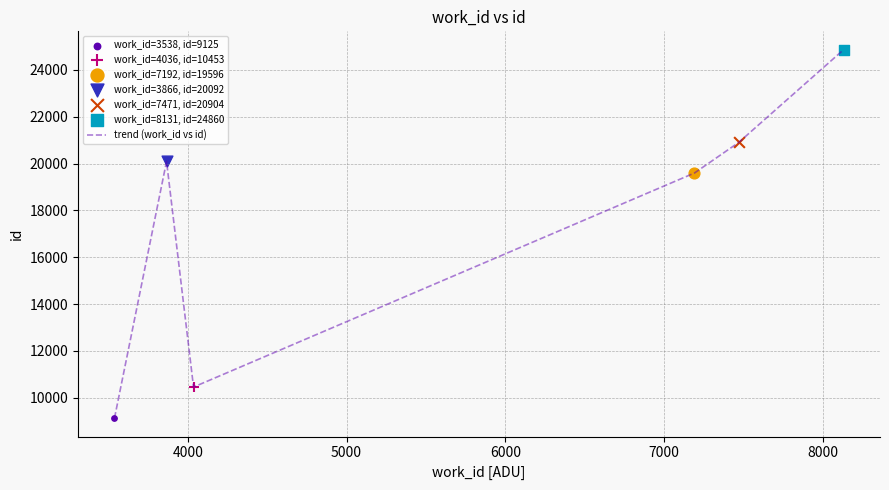

What is the difference between the maximum and minimum values?

15735